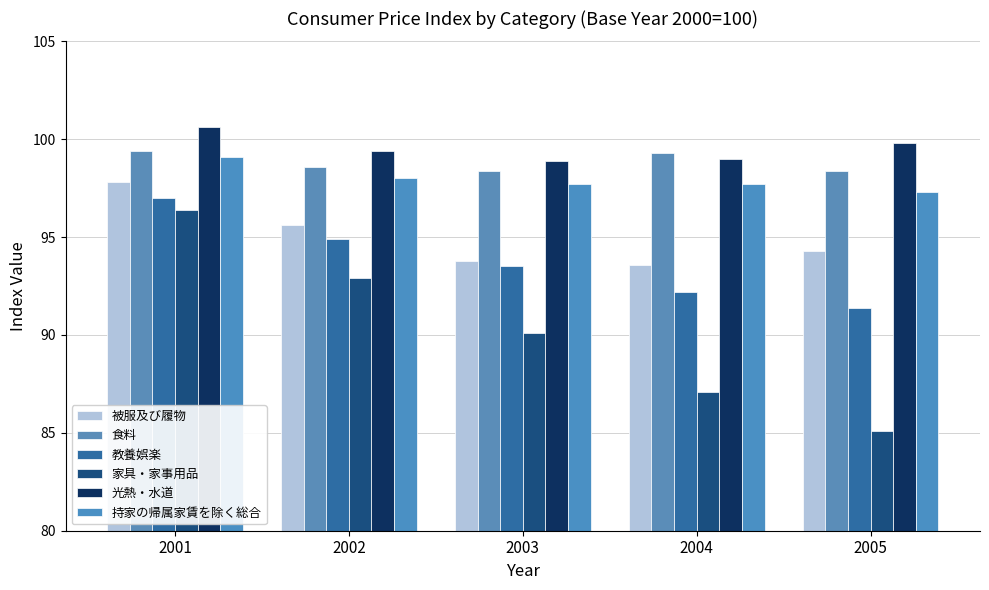

How many bars are there in total?

30